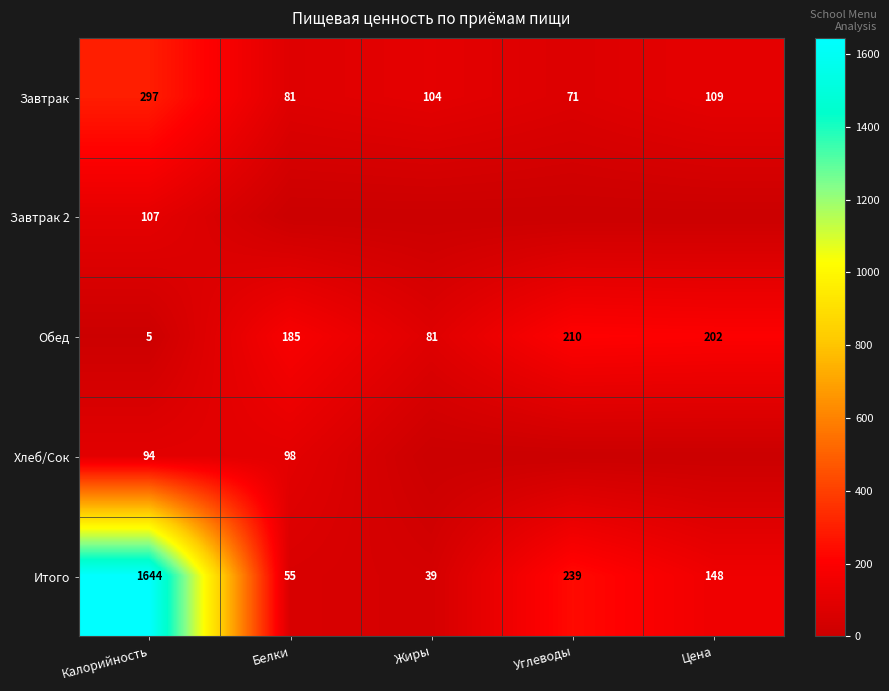

Is it true that Завтрак equals 297 at Калорийность?

True